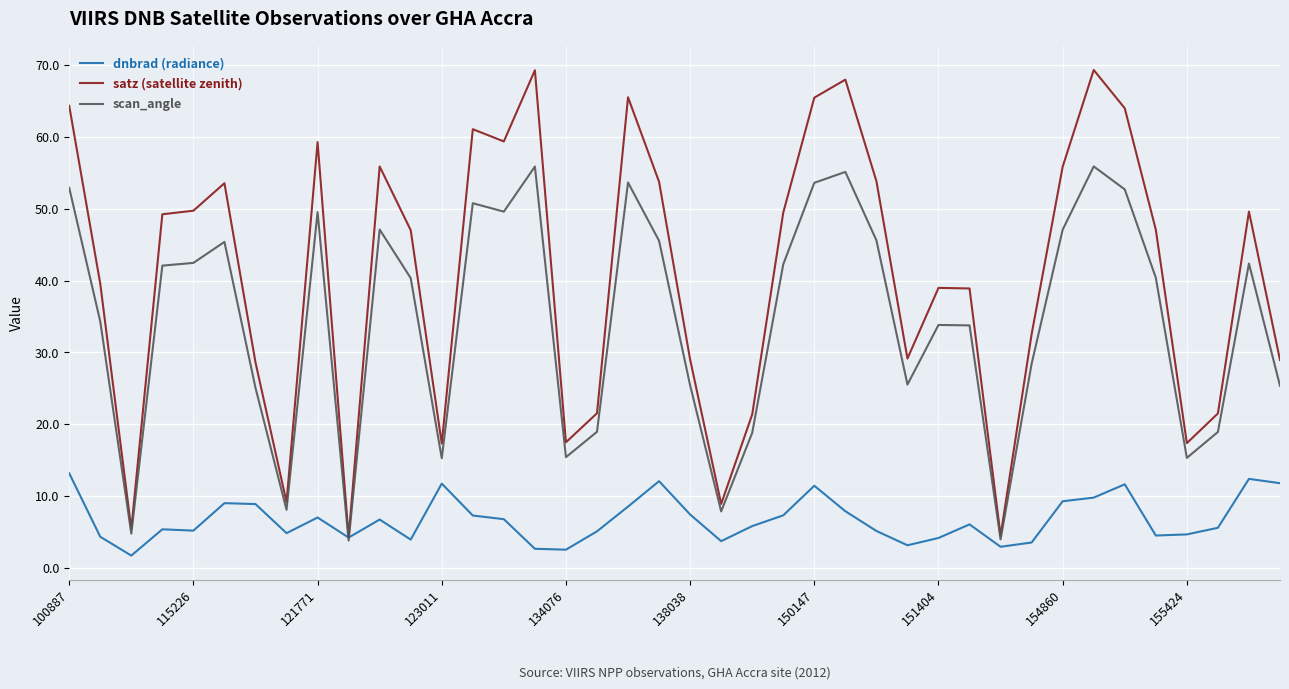

Which series has the largest range (max minus min)?

satz (satellite zenith)